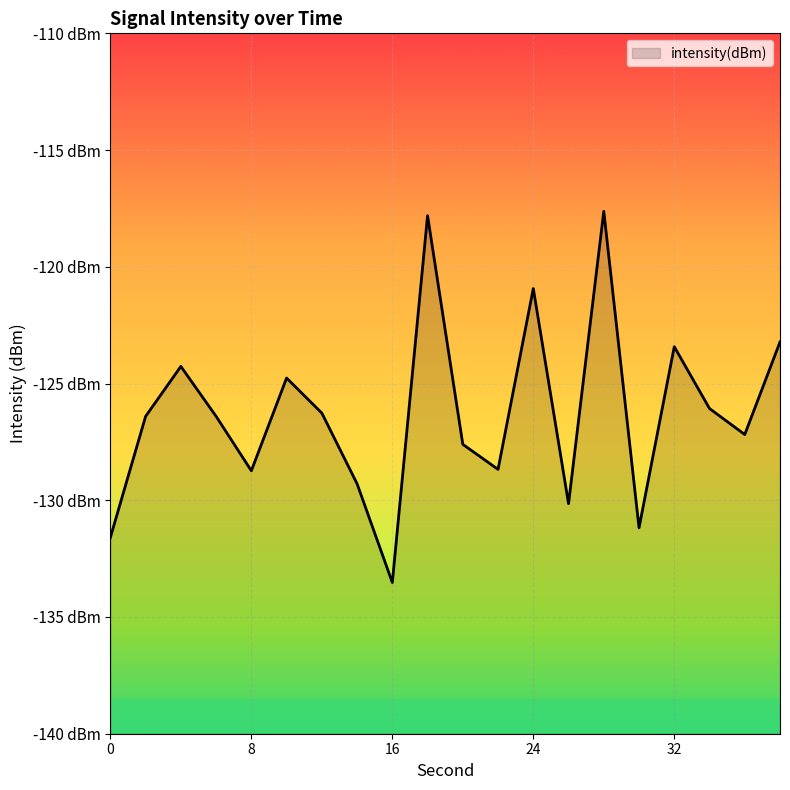

What is the minimum value shown in the chart?

-133.5